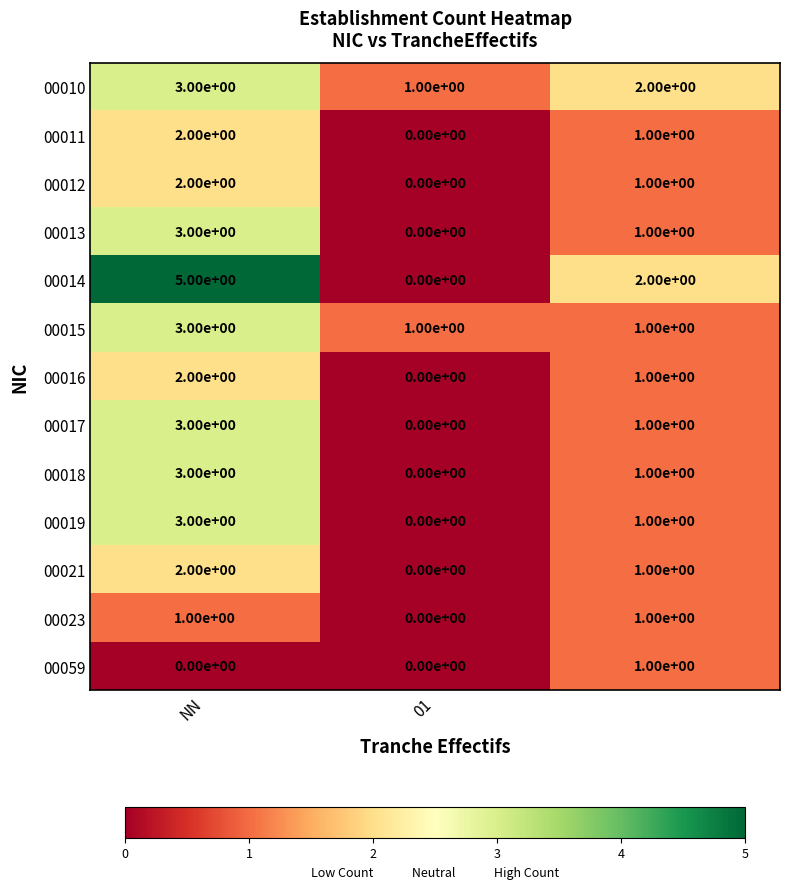

How many 00021 values are between 0 and 2?

3